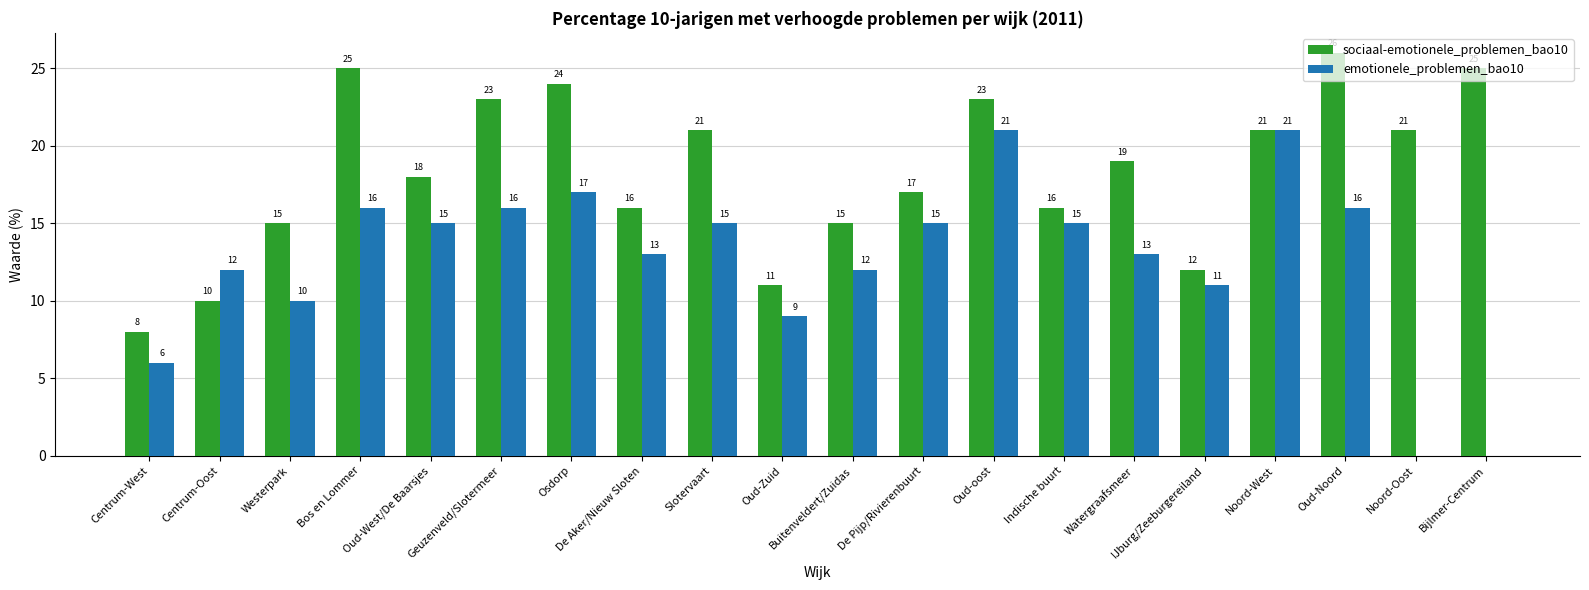

At which category is the sum across all series the highest?

Oud-oost